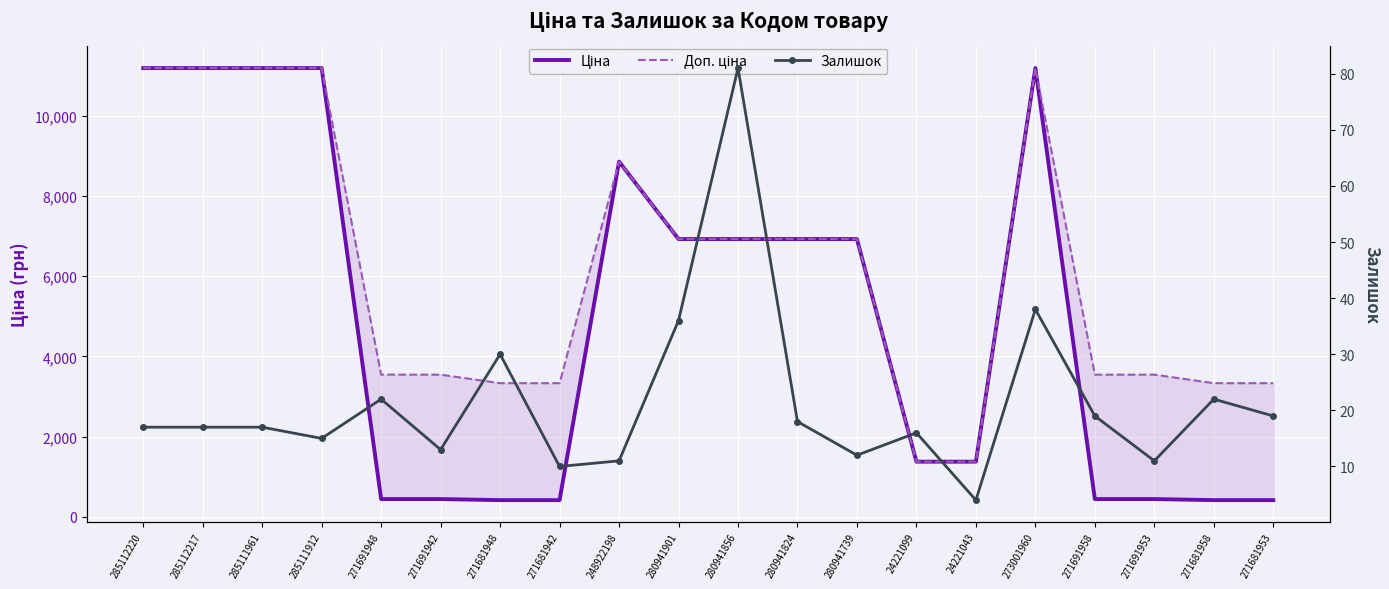

Which category has the highest value in the Залишок series?

280941856